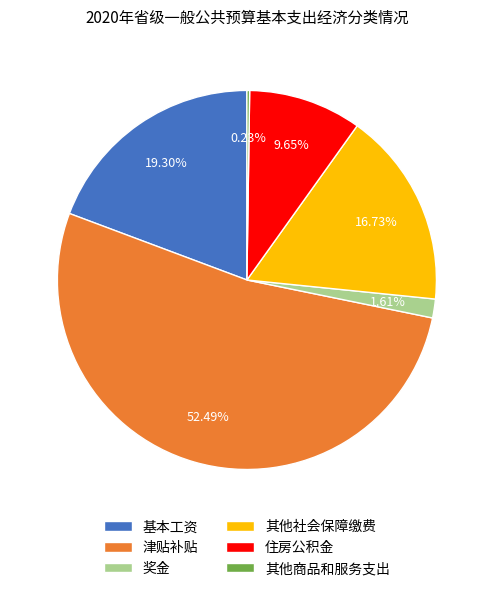

Which slice is the largest?

津贴补贴